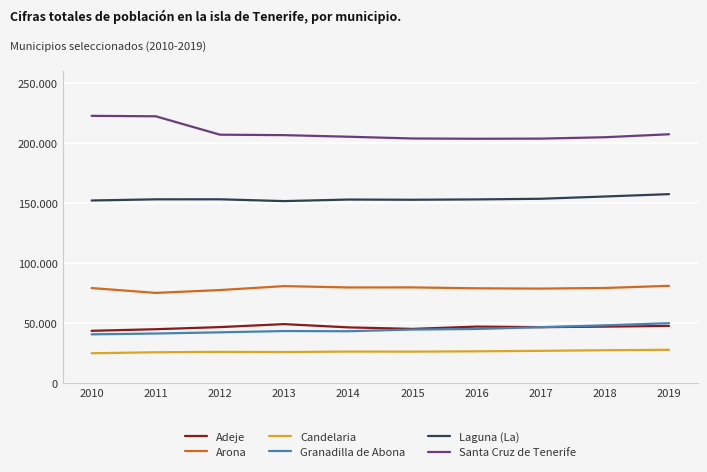

True or false: Santa Cruz de Tenerife has more than 1 points higher than both neighbors.

False